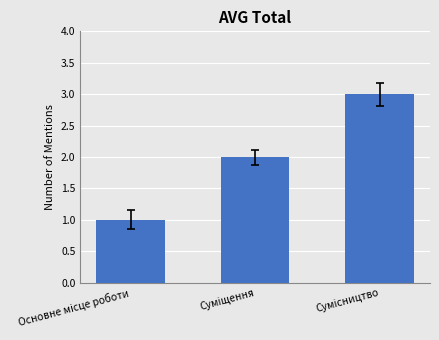

What is the greatest value displayed?

3